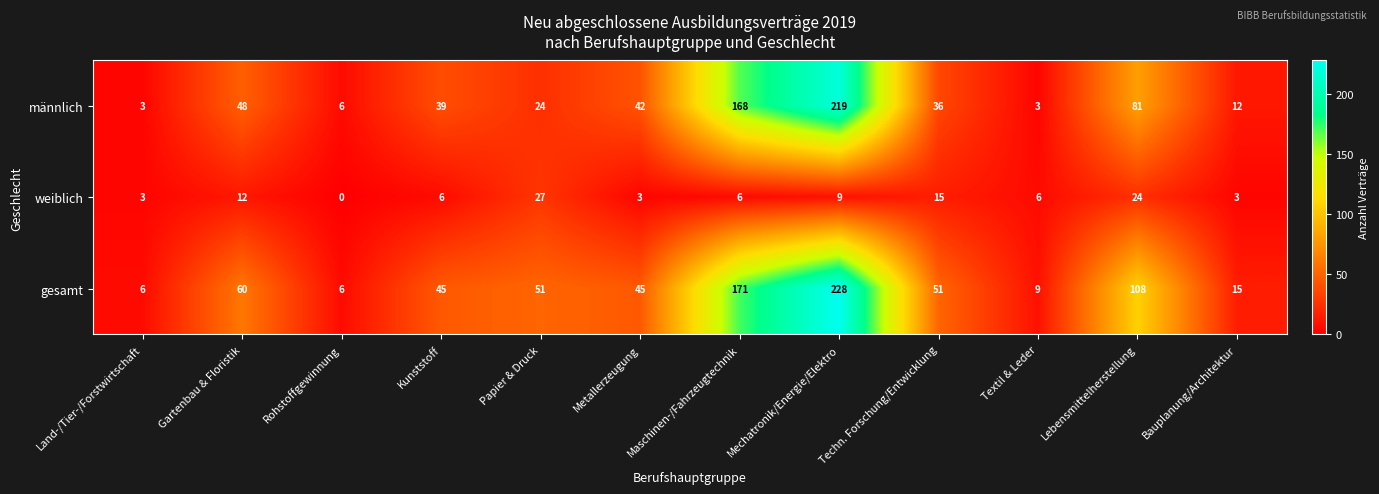

At which category is the sum across all series the highest?

Mechatronik/Energie/Elektro